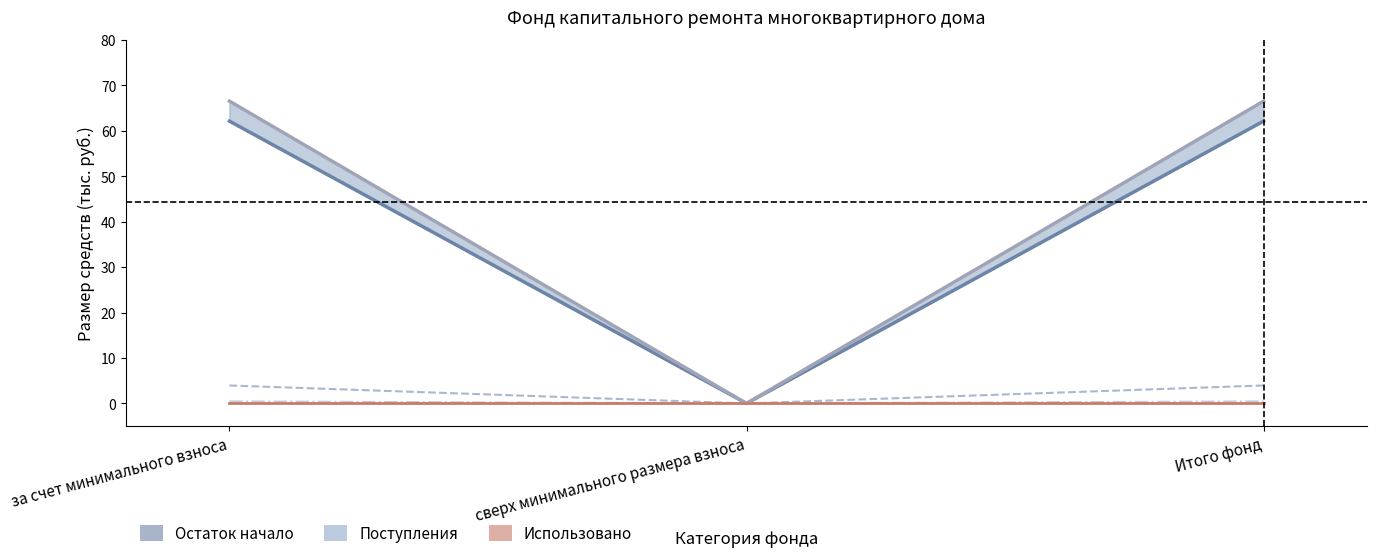

Reading left to right, transcribe all the data shown in this chart.

Остаток на начало периода: 62.1	0.0	62.1
Остаток на конец периода: 66.5	0.0	66.5
Поступило всего: 66.5	0.0	66.5
в т.ч. взносов: 4.0	0.0	4.0
в т.ч. пеней: 0.5	0.0	0.5
Использовано: 0.0	0.0	0.0